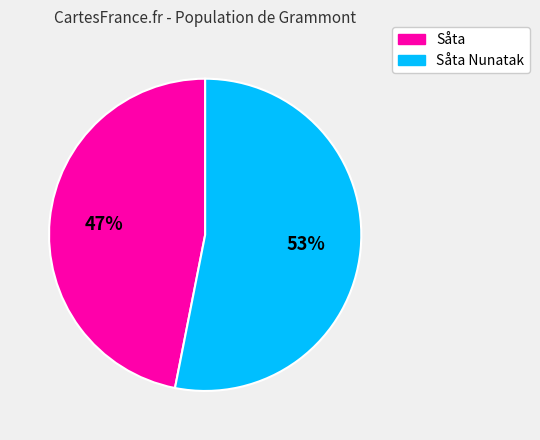

How many slices are in this pie chart?

2